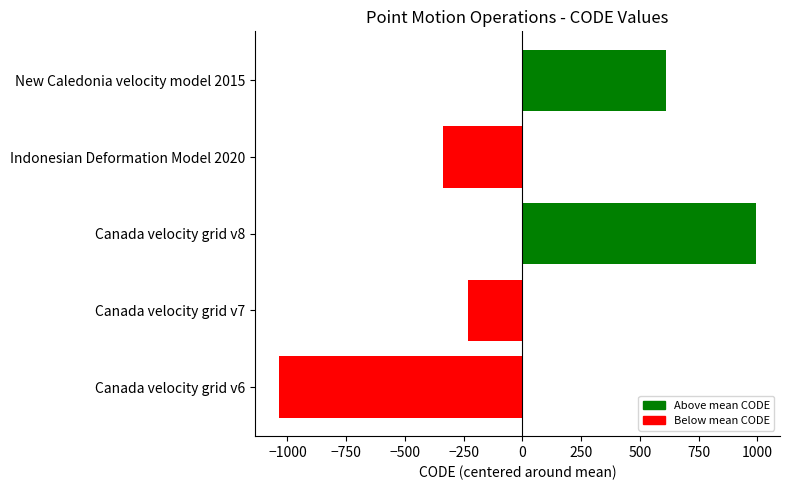

What is the difference between the second highest and minimum values?

1647.0